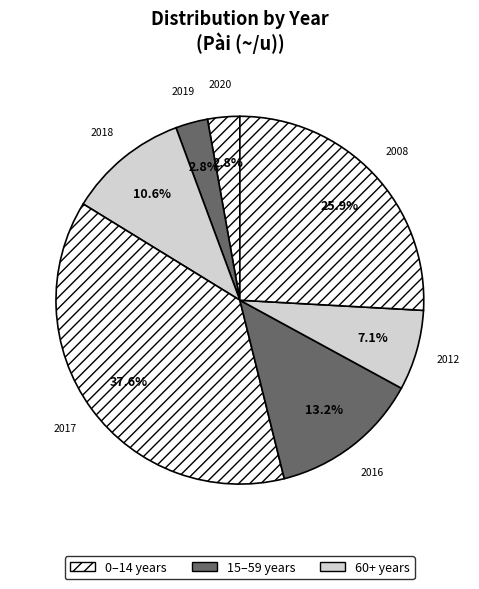

Which has a higher value, 2016 or 2020?

2016